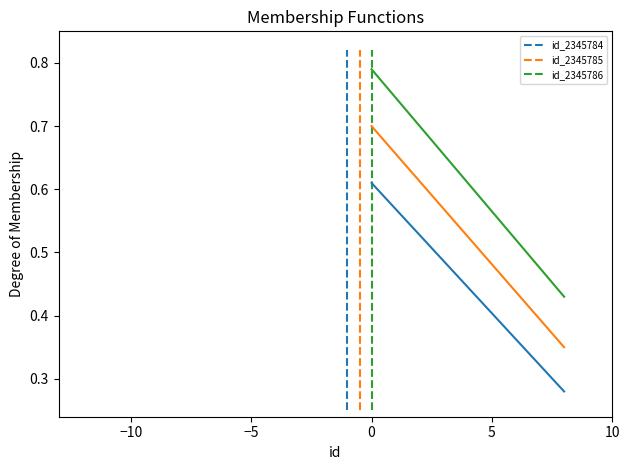

The id_2345786 series shows 0.3 at −15. True or false?

False